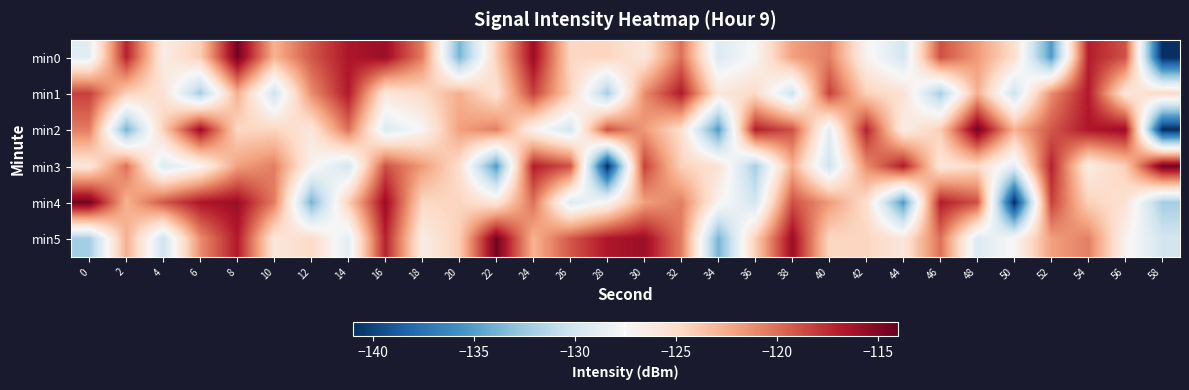

Rank the series by their maximum value, from lowest to highest.

min1, min0, min2, min3, min4, min5